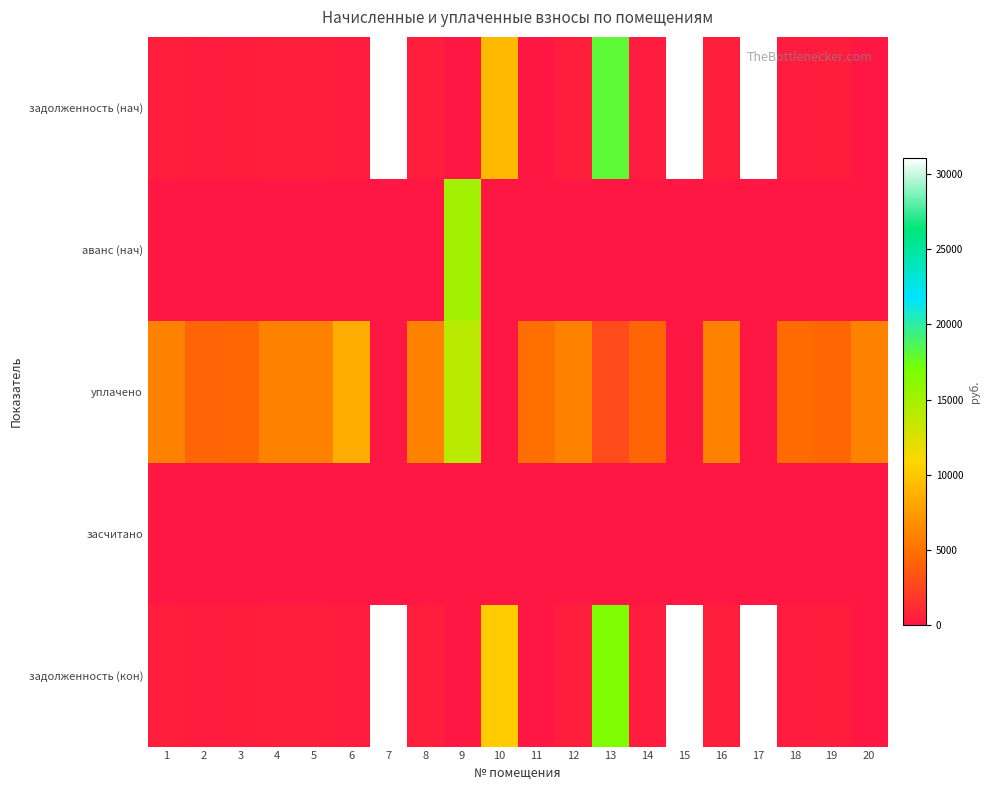

At which category is the sum across all series the highest?

17